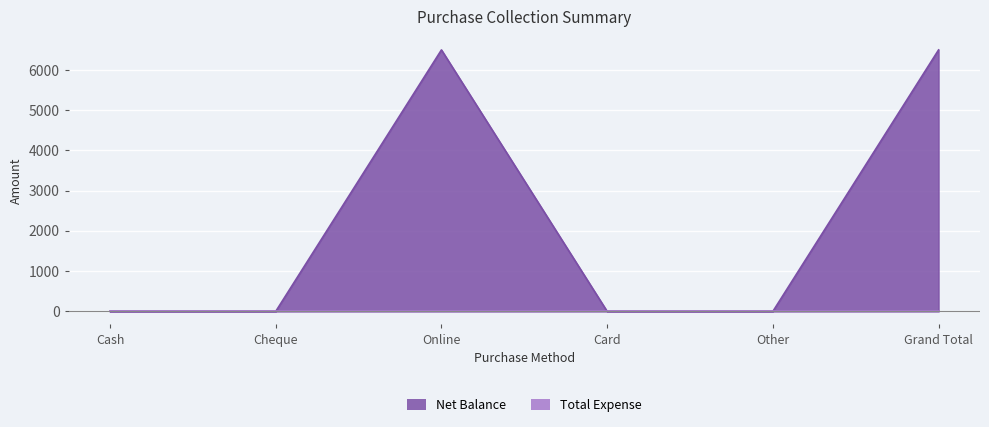

At which category does the data reach its first local peak?

Online